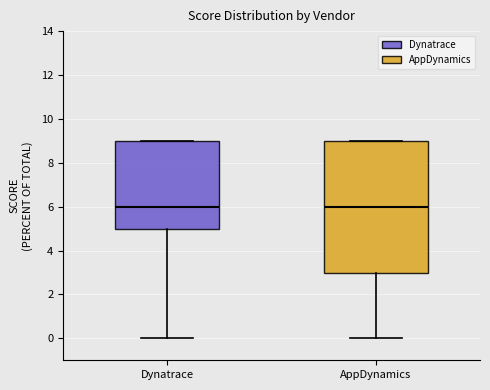

Comparing the boxes themselves (not the whiskers), which one is the tallest?

AppDynamics